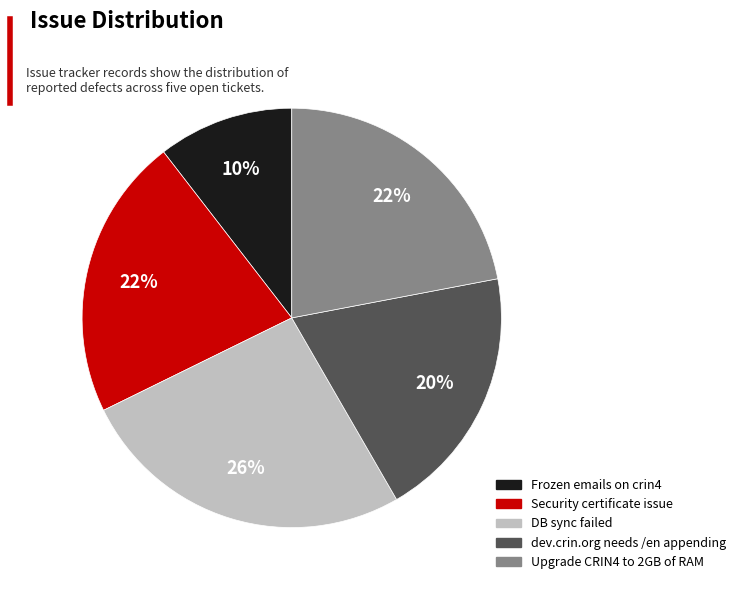

To the nearest percent, what is the difference between the largest and smallest slice percentages?

16%